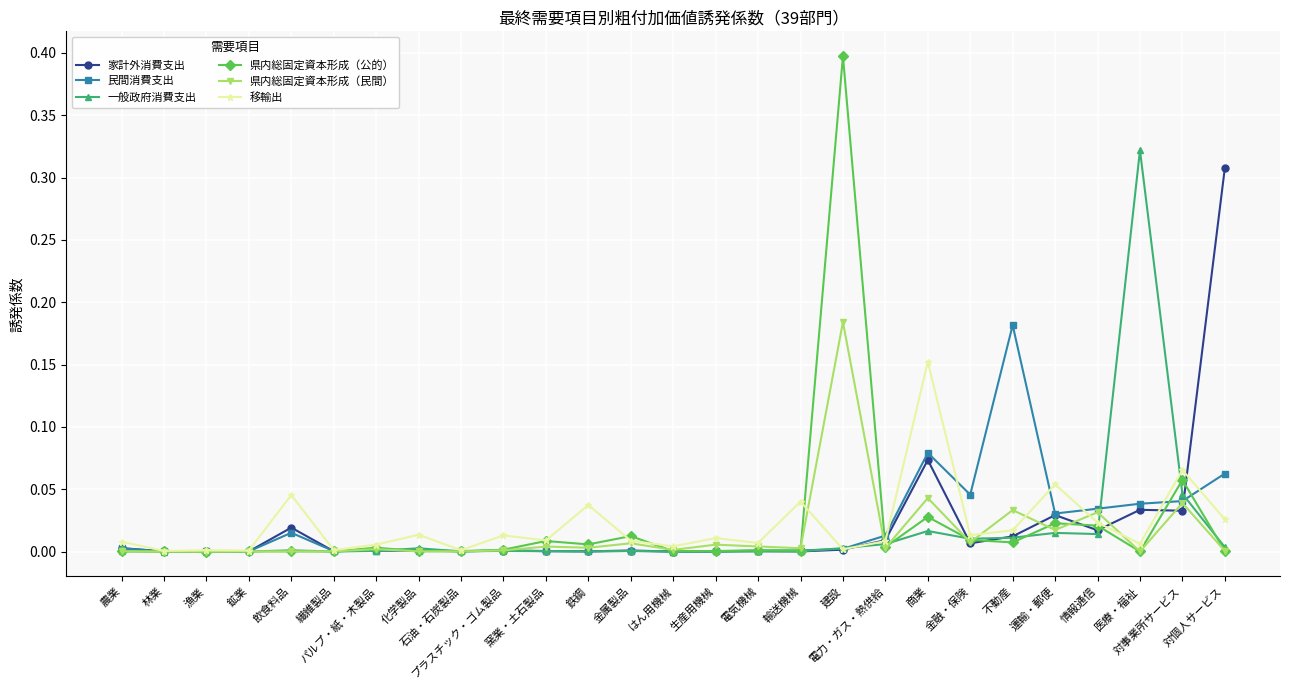

True or false: 移輸出 has more than 1 points higher than both neighbors.

True